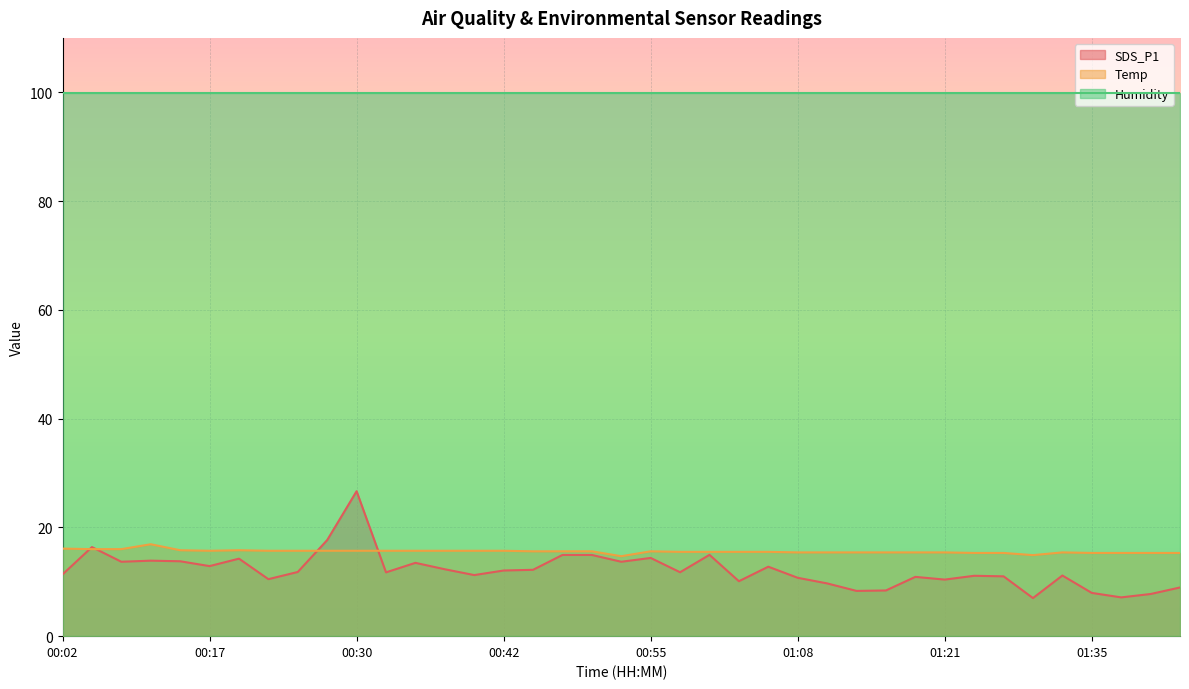

What is the difference between the highest and lowest values at 00:17?

87.0